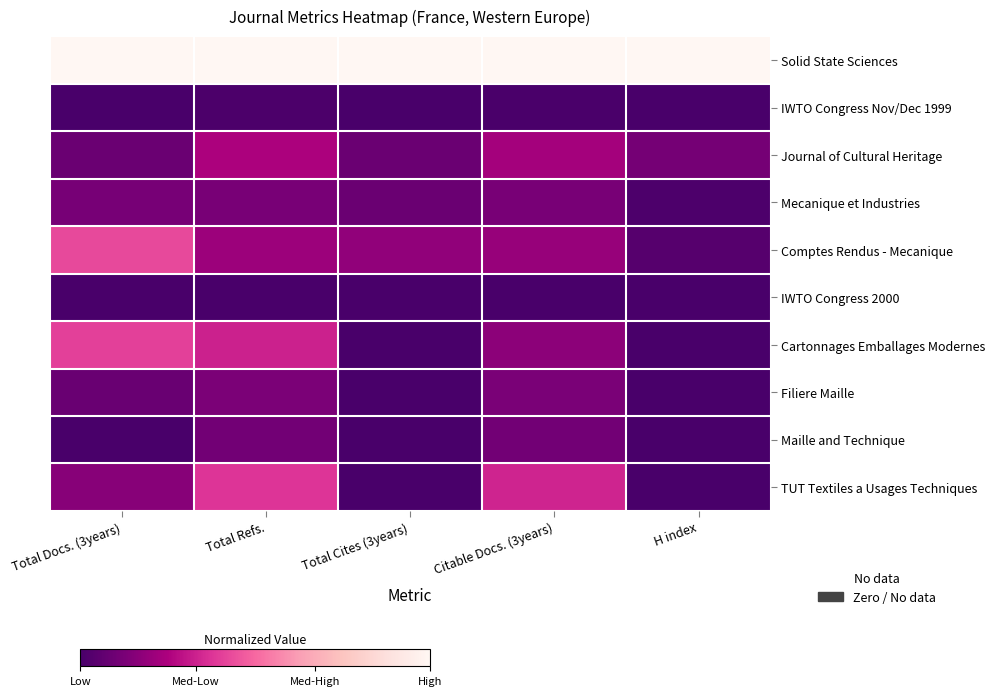

Reading left to right, what are all the values shown in this chart?

Solid State Sciences: Total Docs. (3years)=1.0	Total Refs.=1.0	Total Cites (3years)=1.0	Citable Docs. (3years)=1.0	H index=1.0
IWTO Congress Nov/Dec 1999: Total Docs. (3years)=0.0	Total Refs.=0.0	Total Cites (3years)=0.0	Citable Docs. (3years)=0.0	H index=0.0
Journal of Cultural Heritage: Total Docs. (3years)=0.1	Total Refs.=0.2	Total Cites (3years)=0.1	Citable Docs. (3years)=0.2	H index=0.1
Mecanique et Industries: Total Docs. (3years)=0.1	Total Refs.=0.1	Total Cites (3years)=0.1	Citable Docs. (3years)=0.1	H index=0.0
Comptes Rendus - Mecanique: Total Docs. (3years)=0.4	Total Refs.=0.2	Total Cites (3years)=0.2	Citable Docs. (3years)=0.2	H index=0.0
IWTO Congress 2000: Total Docs. (3years)=0.0	Total Refs.=0.0	Total Cites (3years)=0.0	Citable Docs. (3years)=0.0	H index=0.0
Cartonnages Emballages Modernes: Total Docs. (3years)=0.4	Total Refs.=0.3	Total Cites (3years)=0.0	Citable Docs. (3years)=0.2	H index=0.0
Filiere Maille: Total Docs. (3years)=0.1	Total Refs.=0.1	Total Cites (3years)=0.0	Citable Docs. (3years)=0.1	H index=0.0
Maille and Technique: Total Docs. (3years)=0.0	Total Refs.=0.1	Total Cites (3years)=0.0	Citable Docs. (3years)=0.1	H index=0.0
TUT Textiles a Usages Techniques: Total Docs. (3years)=0.2	Total Refs.=0.4	Total Cites (3years)=0.0	Citable Docs. (3years)=0.3	H index=0.0